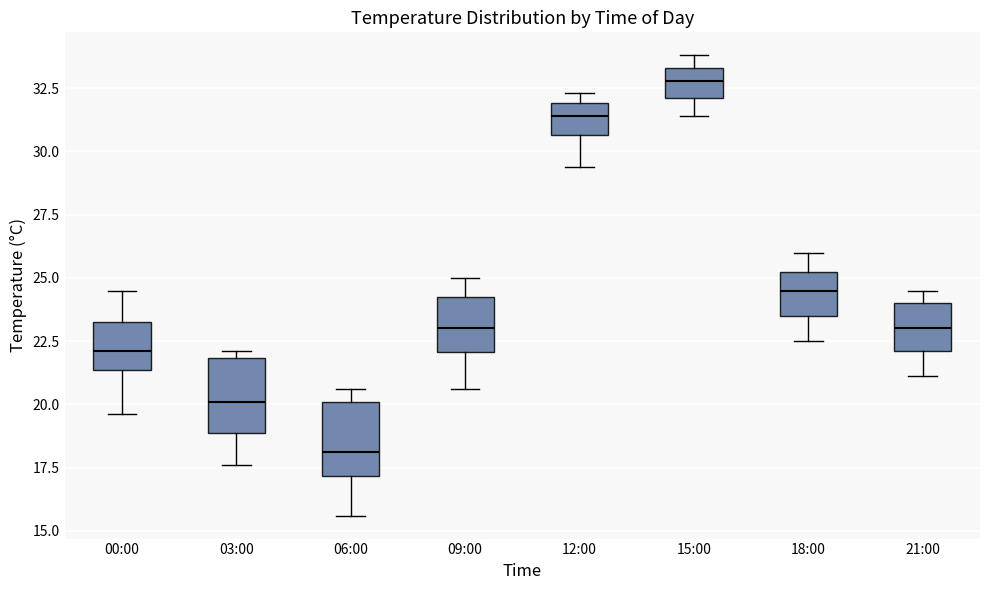

Reading left to right, read every box against the y-axis: the position of its median line, the range the box covers, and the ends of its whiskers. The values are not printed on the chart, so give them approximately, as read against the axis.

00:00: median 22.0, box 21.5 to 23.5, whiskers 19.5 to 24.5
03:00: median 20.0, box 19.0 to 22.0, whiskers 17.5 to 22.0 (just above the box's upper edge)
06:00: median 18.0, box 17.0 to 20.0, whiskers 15.5 to 20.5
09:00: median 23.0, box 22.0 to 24.5, whiskers 20.5 to 25.0
12:00: median 31.5, box 30.5 to 32.0, whiskers 29.5 to 32.5
15:00: median 33.0, box 32.0 to 33.5, whiskers 31.5 to 34.0
18:00: median 24.5, box 23.5 to 25.5, whiskers 22.5 to 26.0
21:00: median 23.0, box 22.0 to 24.0, whiskers 21.0 to 24.5